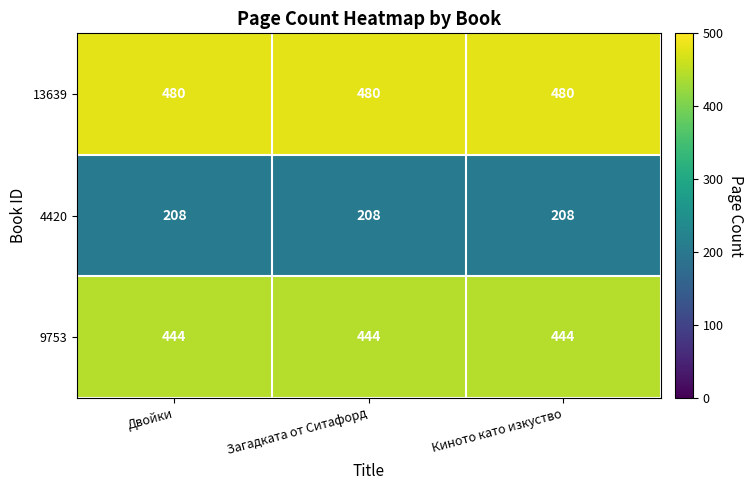

What is the maximum value for 13639?

480